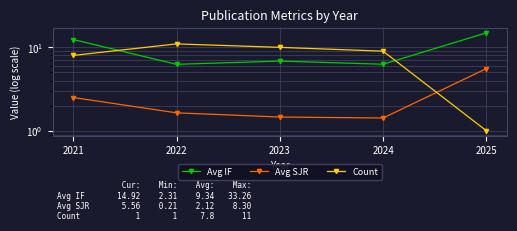

Between which two adjacent categories do Avg IF and Count first intersect?

2021 and 2022